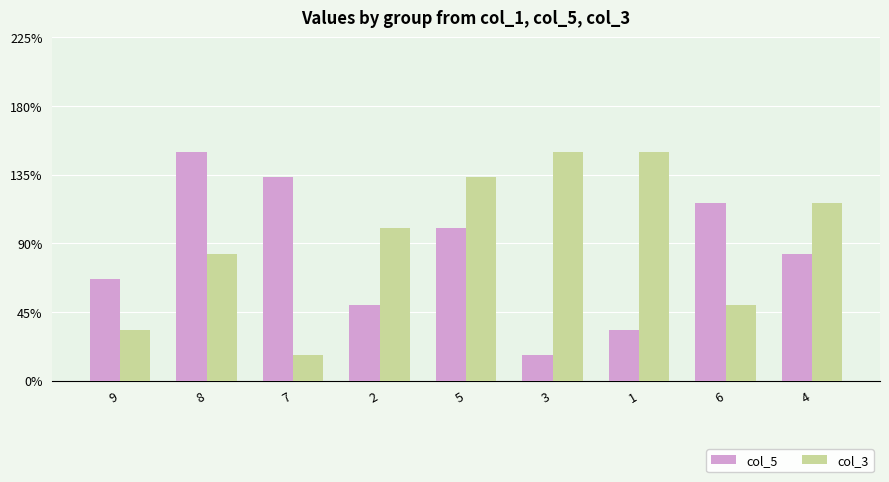

What position from the left is 6?

8